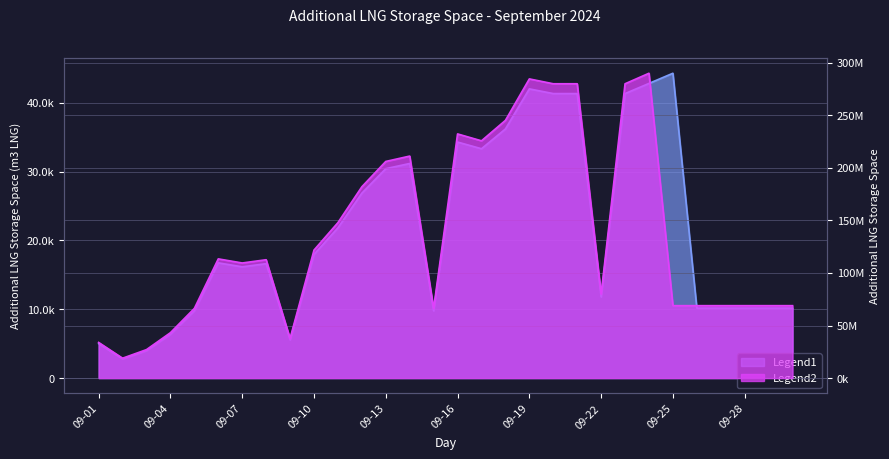

True or false: Additional LNG Storage Space and Additional LNG Storage Space (m3 LNG) cross at least once.

False